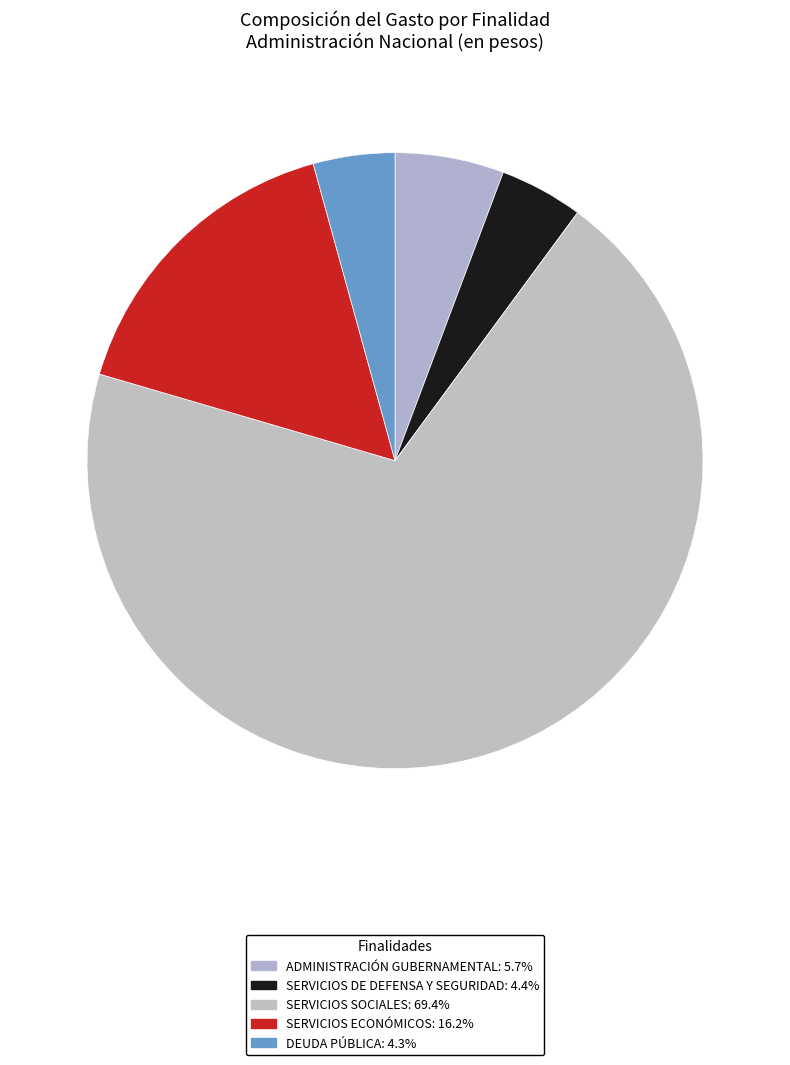

What percentage do ADMINISTRACIÓN GUBERNAMENTAL and SERVICIOS SOCIALES together represent?

75.2%